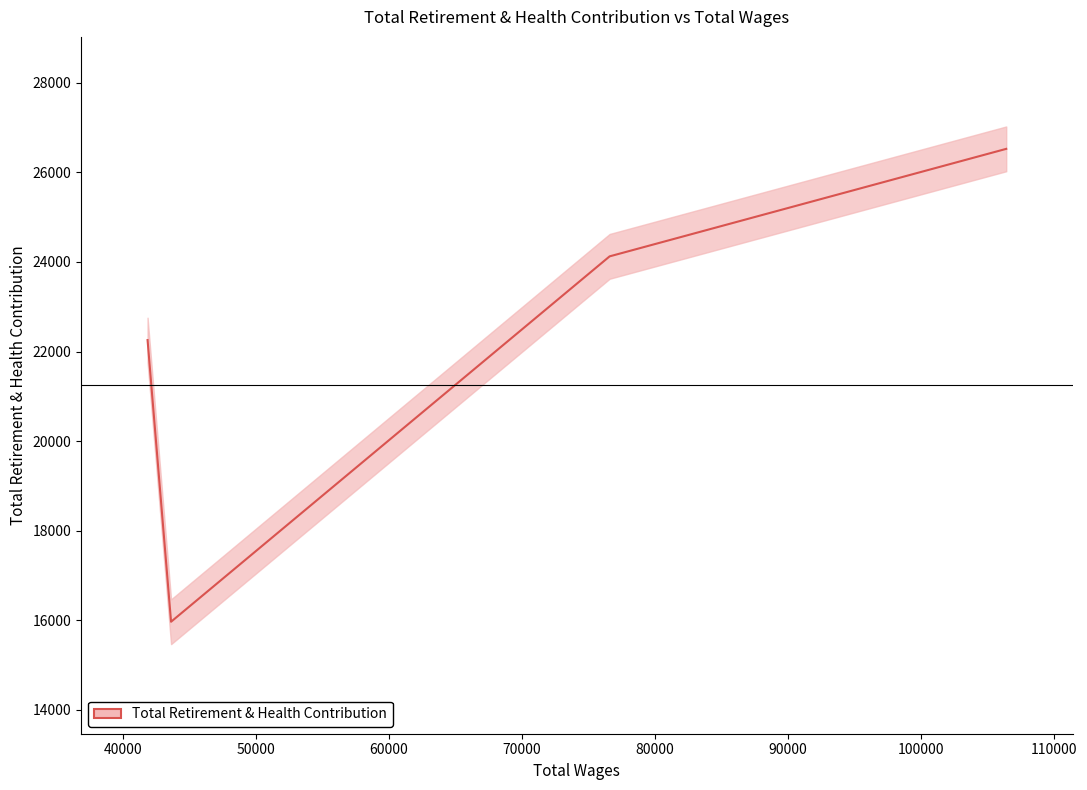

What is the difference between the maximum and minimum values?

10558